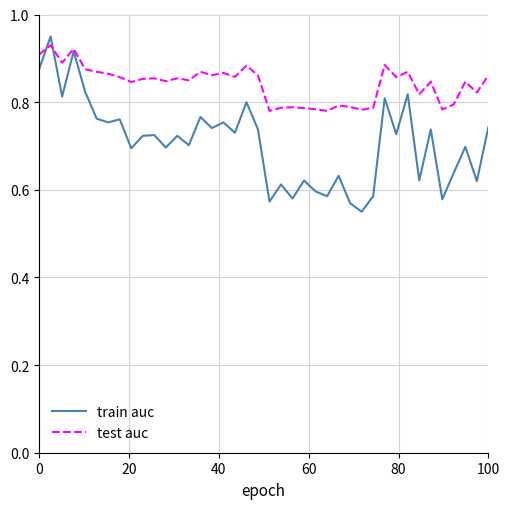

Which series ends up on top after the final intersection of test auc and train auc?

test auc